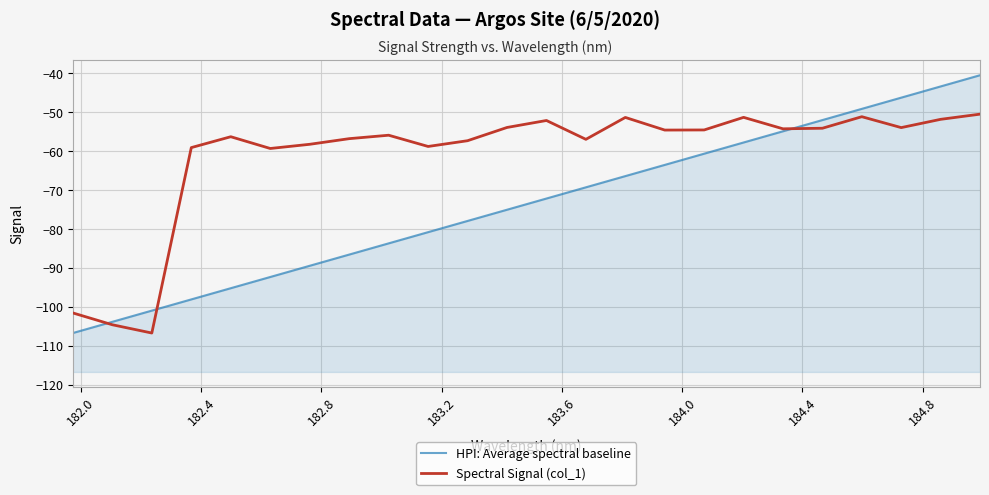

Count the number of categories in the chart.

24